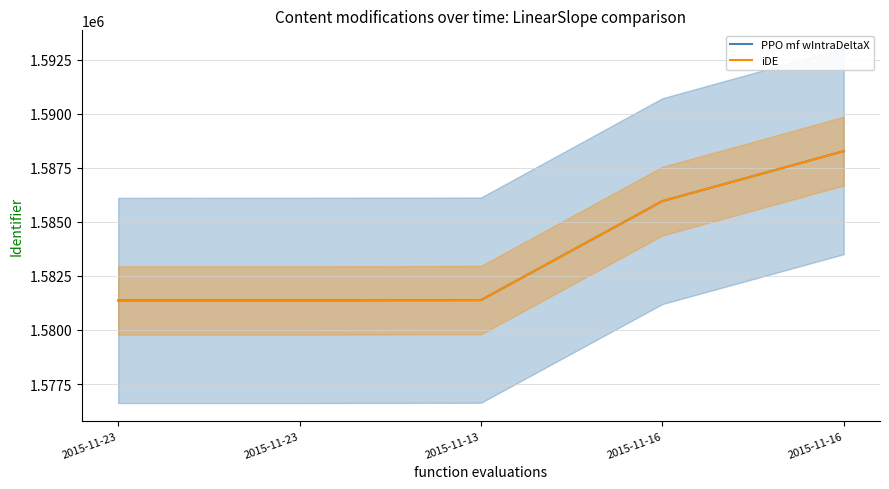

What is the minimum value shown in the chart?

1581365